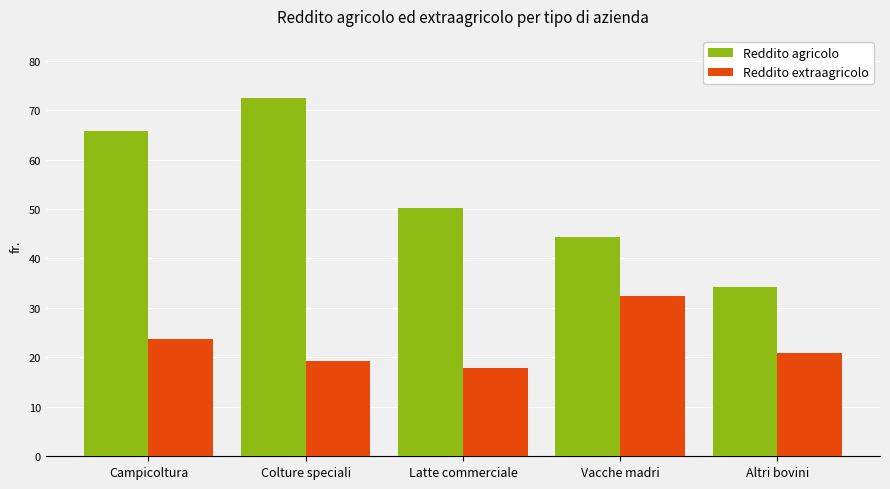

Is the value of Reddito agricolo at Vacche madri greater than the value of Reddito extraagricolo at Colture speciali?

Yes